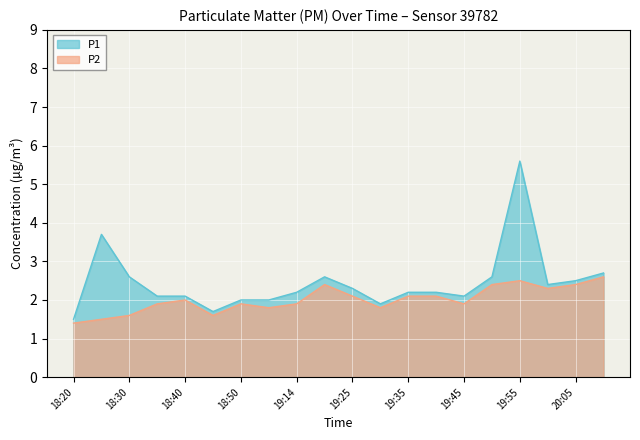

Reading left to right, extract all data points from this chart.

P1: 18:20=1.5	18:25=3.7	18:30=2.6	18:35=2.1	18:40=2.1	18:45=1.7	18:50=2.0	19:09=2.0	19:14=2.2	19:19=2.6	19:25=2.3	19:30=1.9	19:35=2.2	19:40=2.2	19:45=2.1	19:50=2.6	19:55=5.6	20:00=2.4	20:05=2.5	20:10=2.7
P2: 18:20=1.4	18:25=1.5	18:30=1.6	18:35=1.9	18:40=2.0	18:45=1.6	18:50=1.9	19:09=1.8	19:14=1.9	19:19=2.4	19:25=2.1	19:30=1.8	19:35=2.1	19:40=2.1	19:45=1.9	19:50=2.4	19:55=2.5	20:00=2.3	20:05=2.4	20:10=2.6